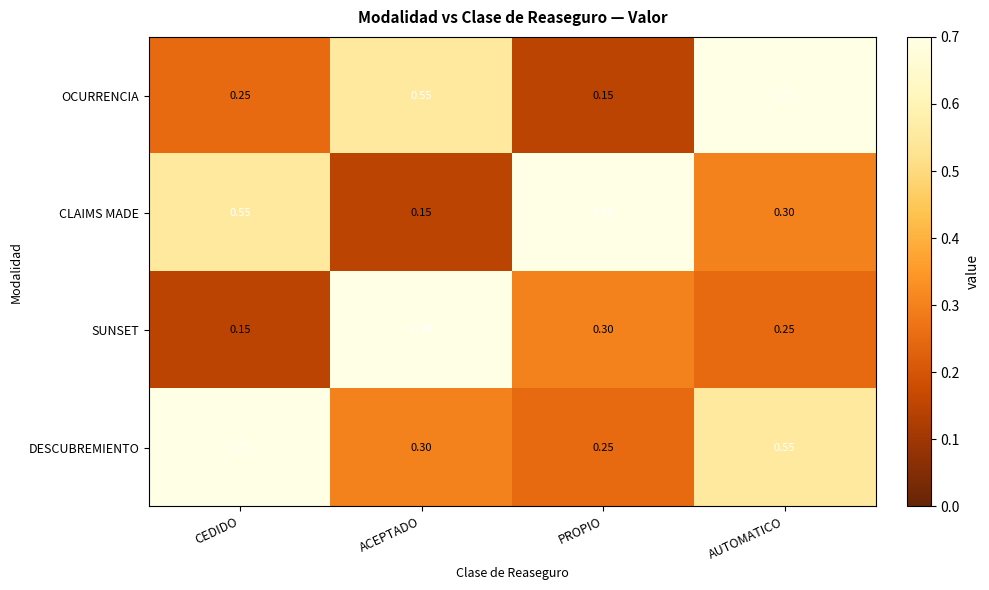

At which label does DESCUBREMIENTO reach its peak?

CEDIDO